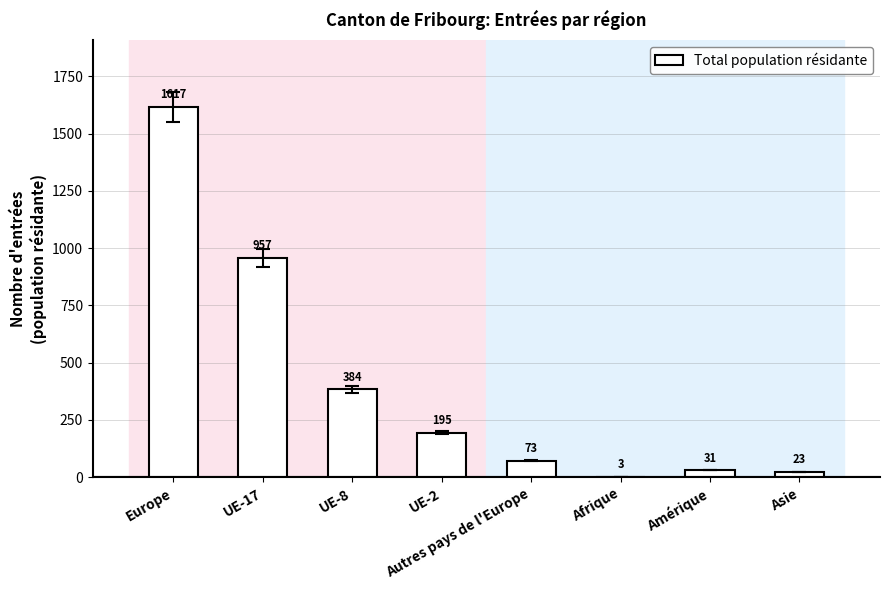

Where is the data nearest to the value 810?

UE-17